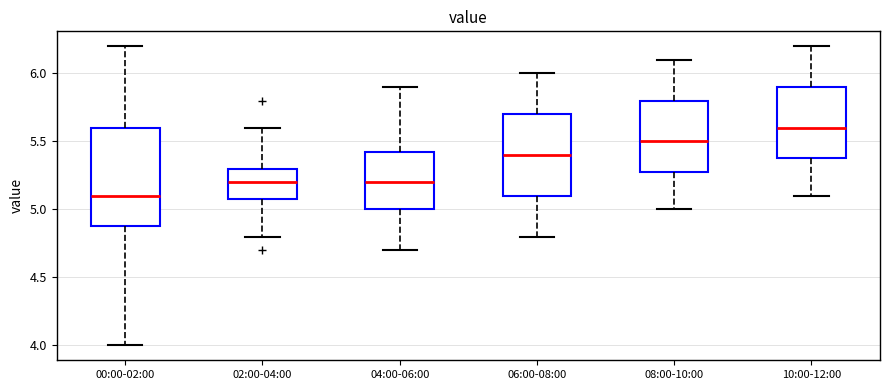

Which box's median line is the highest?

10:00-12:00